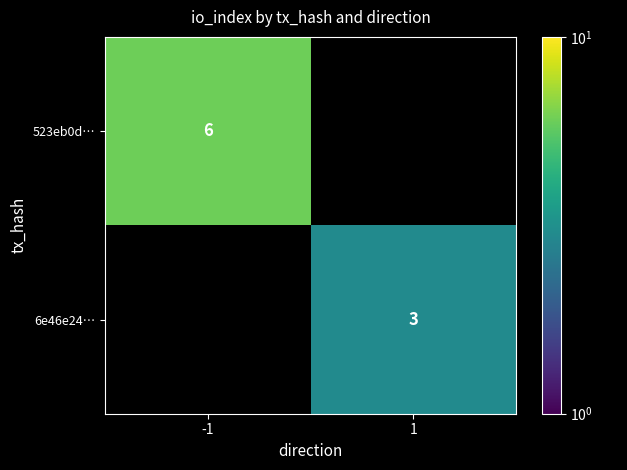

True or false: 6e46e24… has a value of 3 at 1.

True